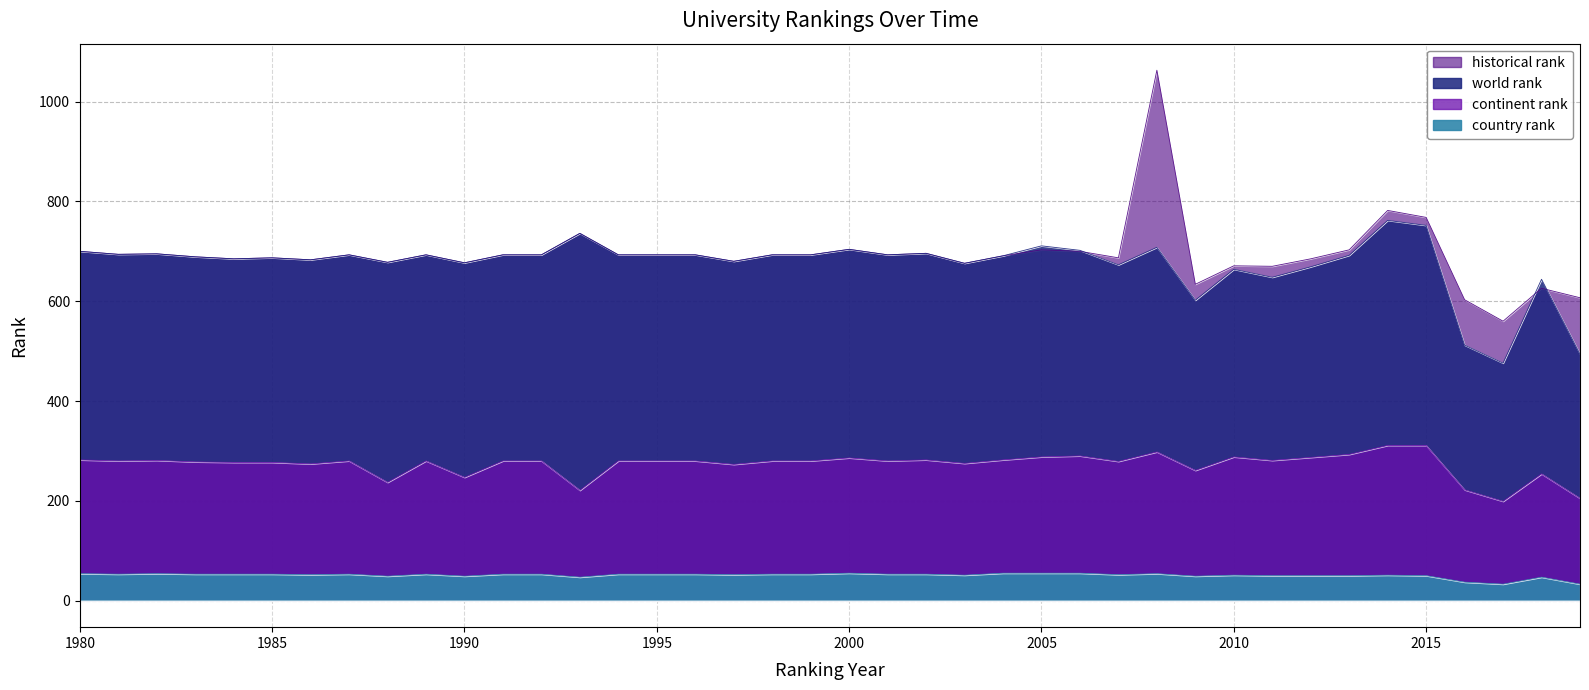

At how many categories does at least one series exceed 745?

3